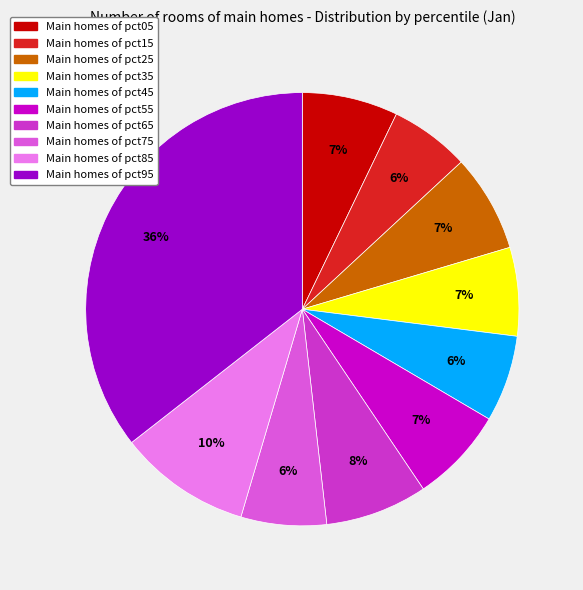

Does any single category account for the majority?

No